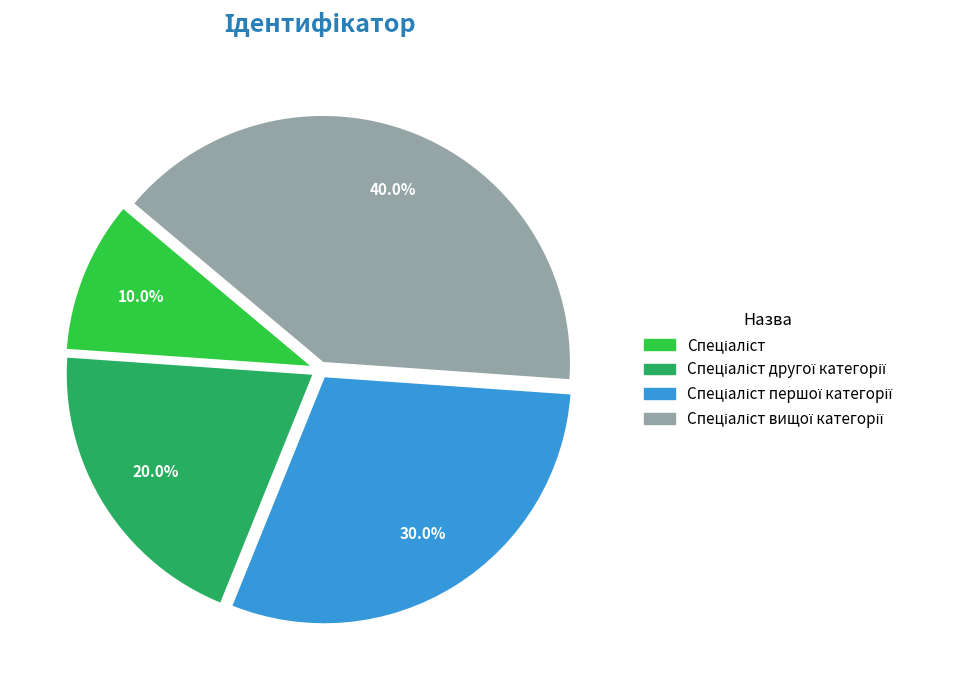

Is there a majority slice in this chart?

No